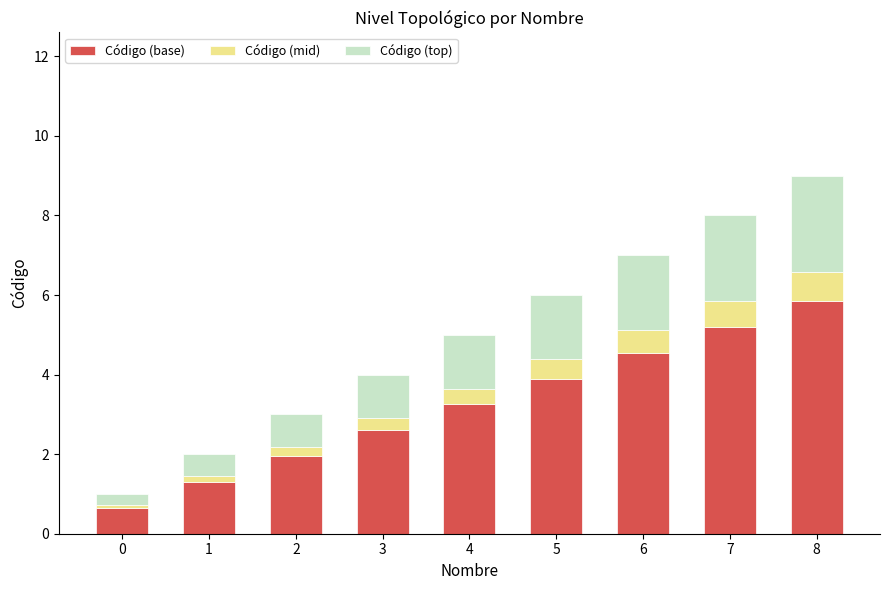

List the labels in order of Código (base) value, largest first.

8, 7, 6, 5, 4, 3, 2, 1, 0